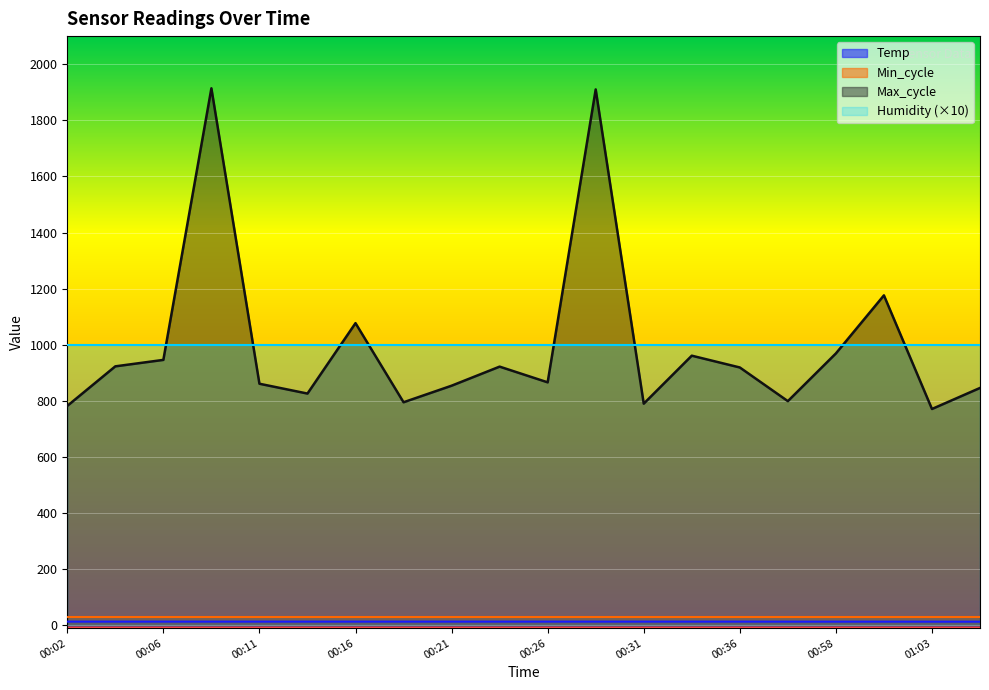

At which category does Max_cycle reach its first local valley?

00:14